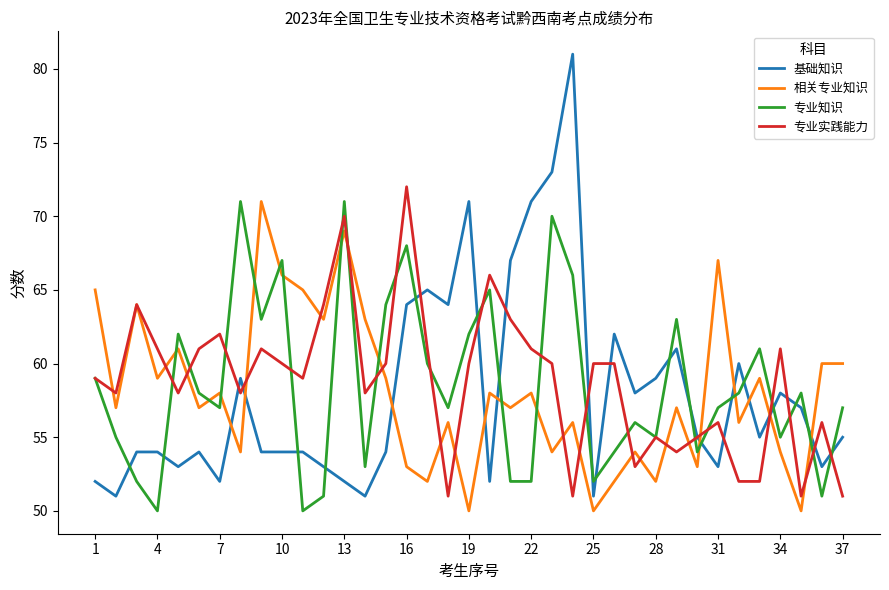

Which series ends up on top after the final intersection of 专业知识 and 相关专业知识?

相关专业知识